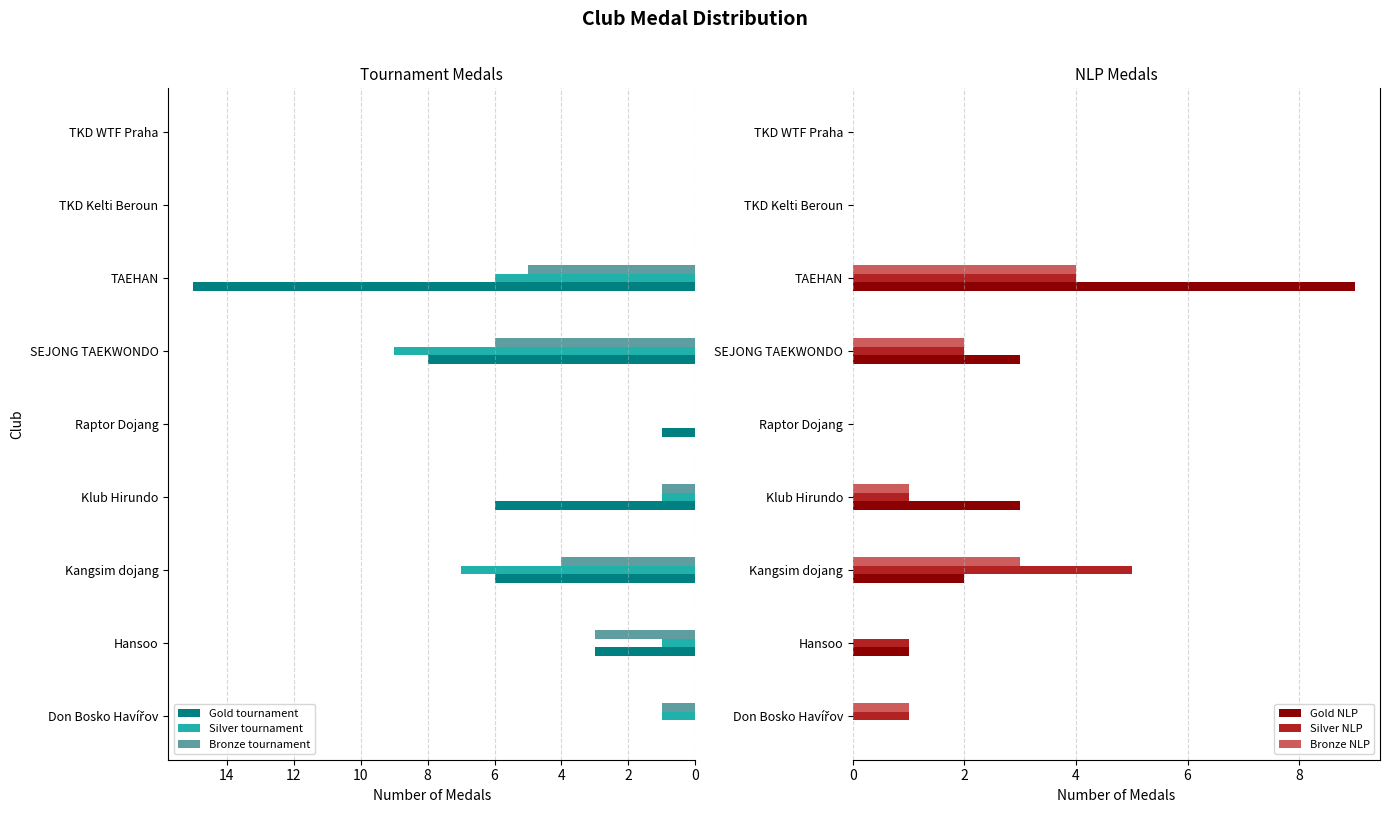

Which series has the widest spread of values?

Gold tournament